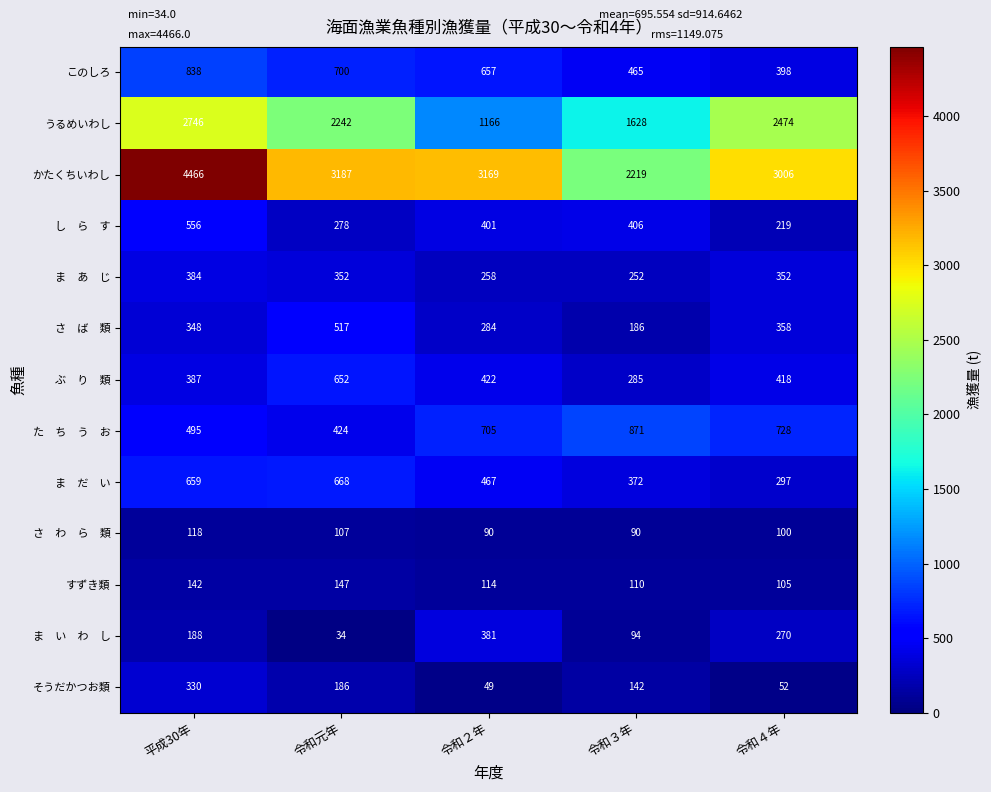

True or false: すずき類 has a value of 184 at 令和２年.

False